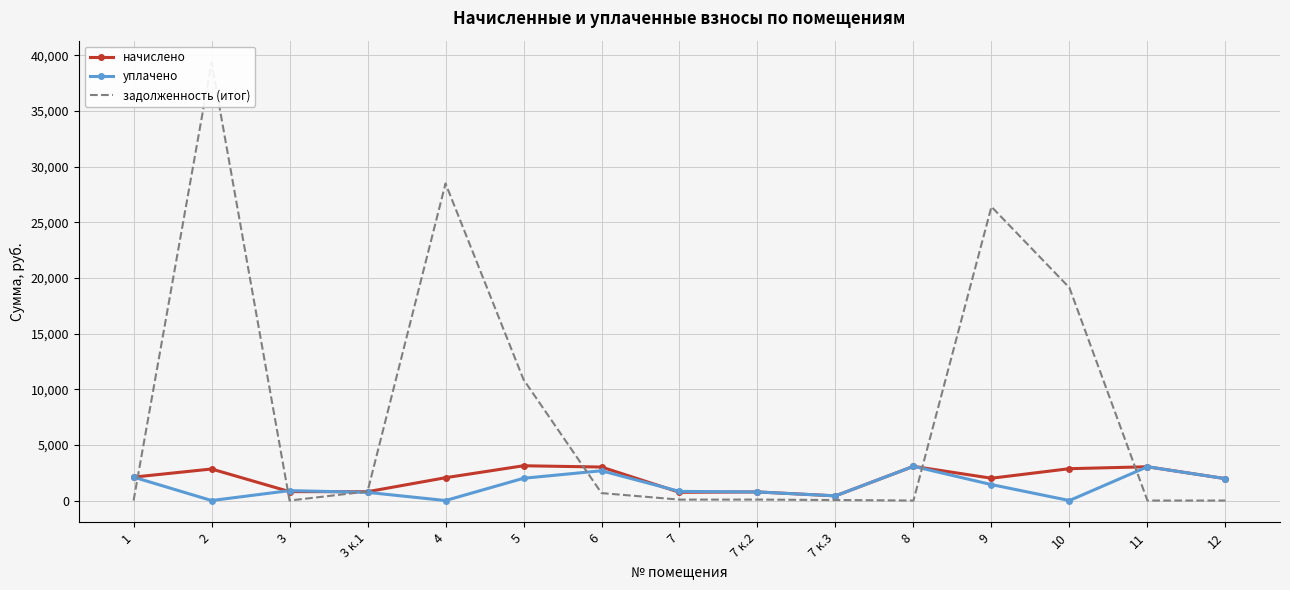

What is the value of the уплачено point at the 15th from the left?

1965.2